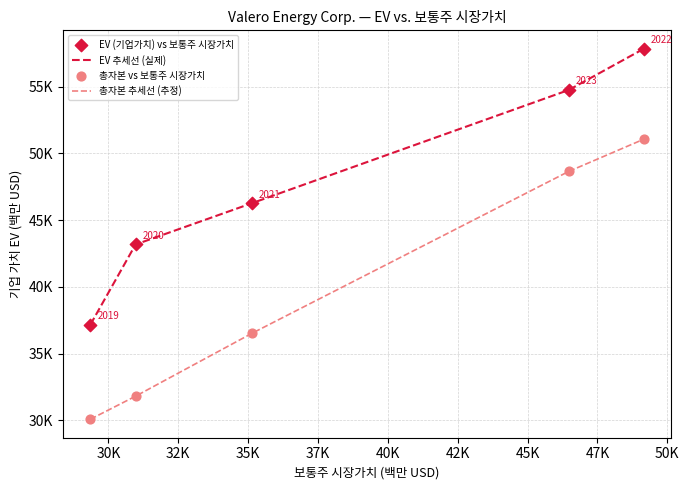

Does the chart have visible grid lines?

Yes